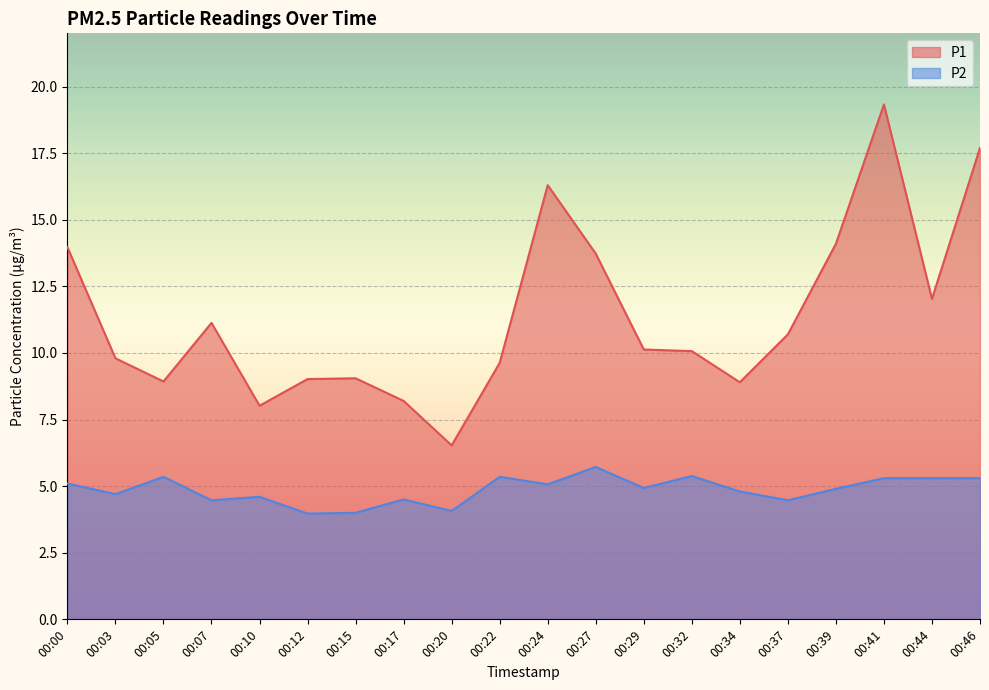

Where does the P1 series first go above 10?

00:00